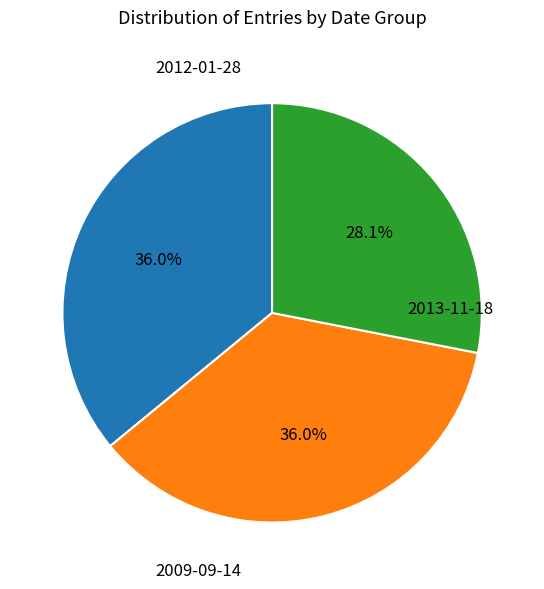

Does any single category account for the majority?

No